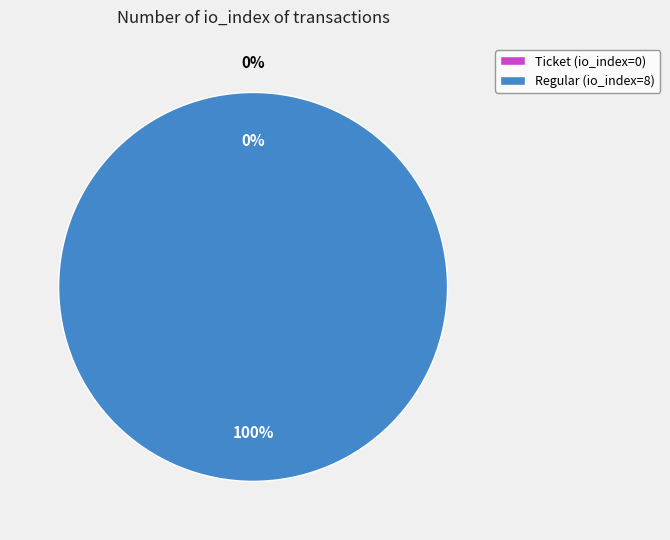

Does Ticket (io_index=0) represent more than half of the total?

No